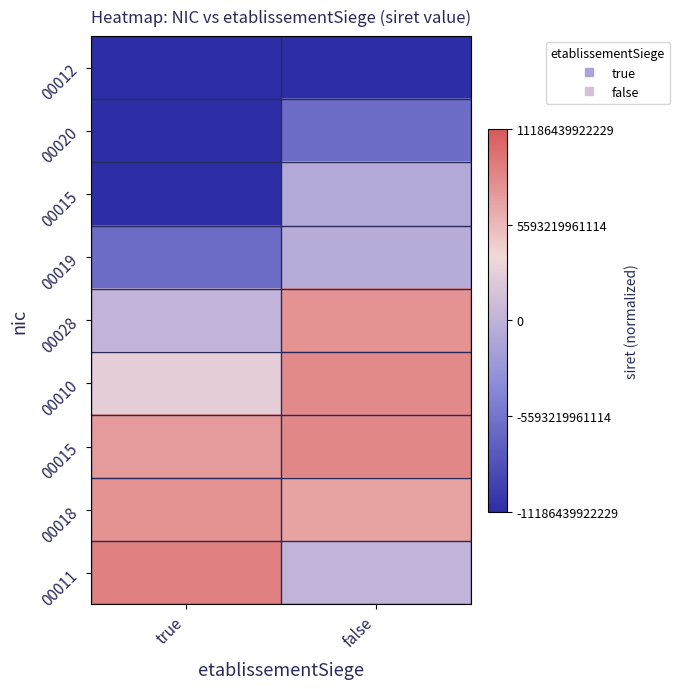

At how many categories does at least one series exceed 6019009924671?

2